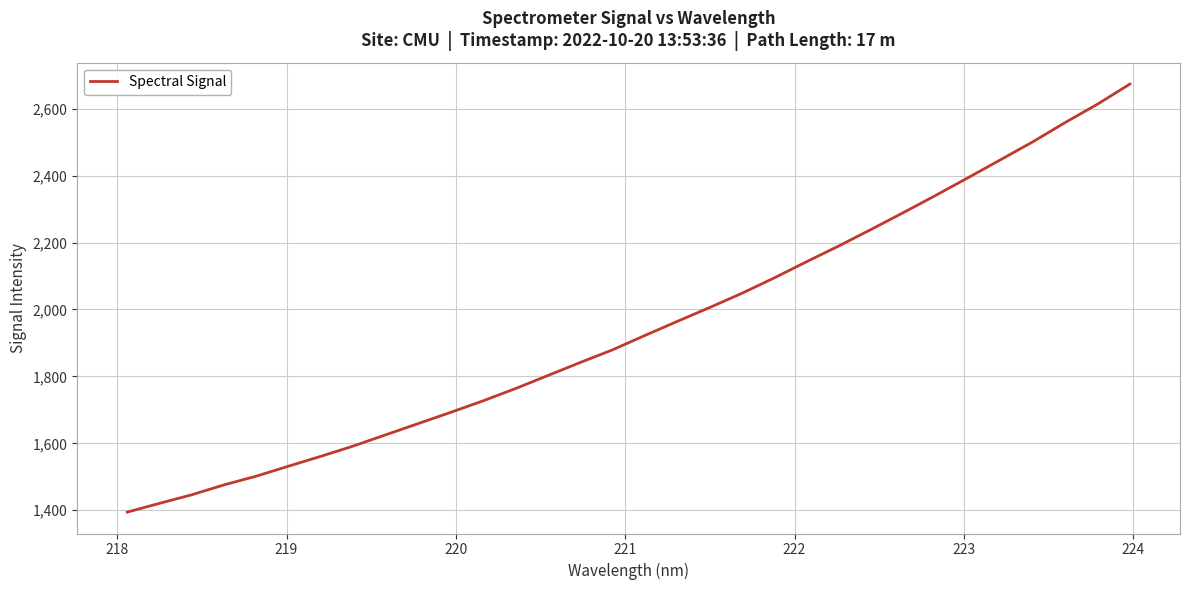

What is the smallest value displayed?

1394.6